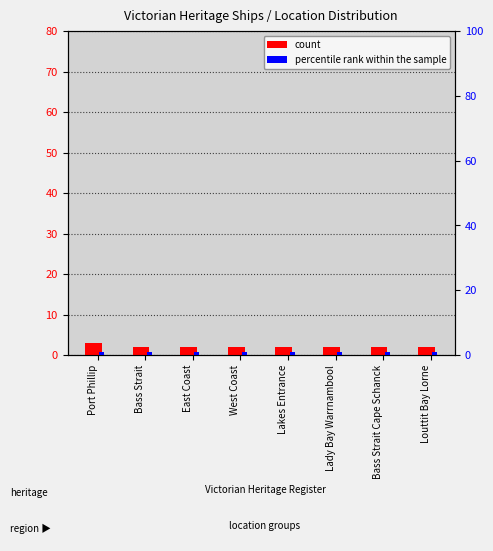

Which category has the lowest value in the count series?

Bass Strait